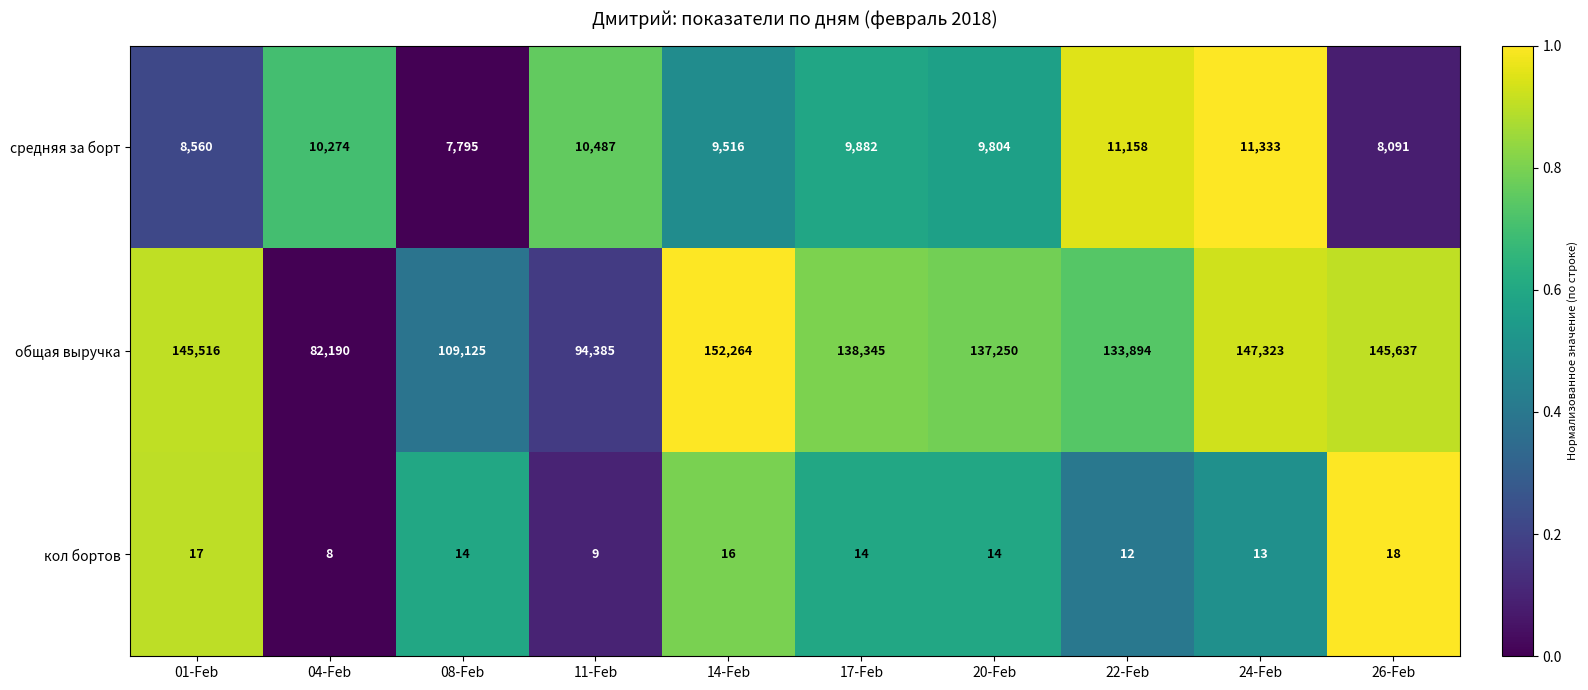

Which series has the largest range (max minus min)?

общая выручка